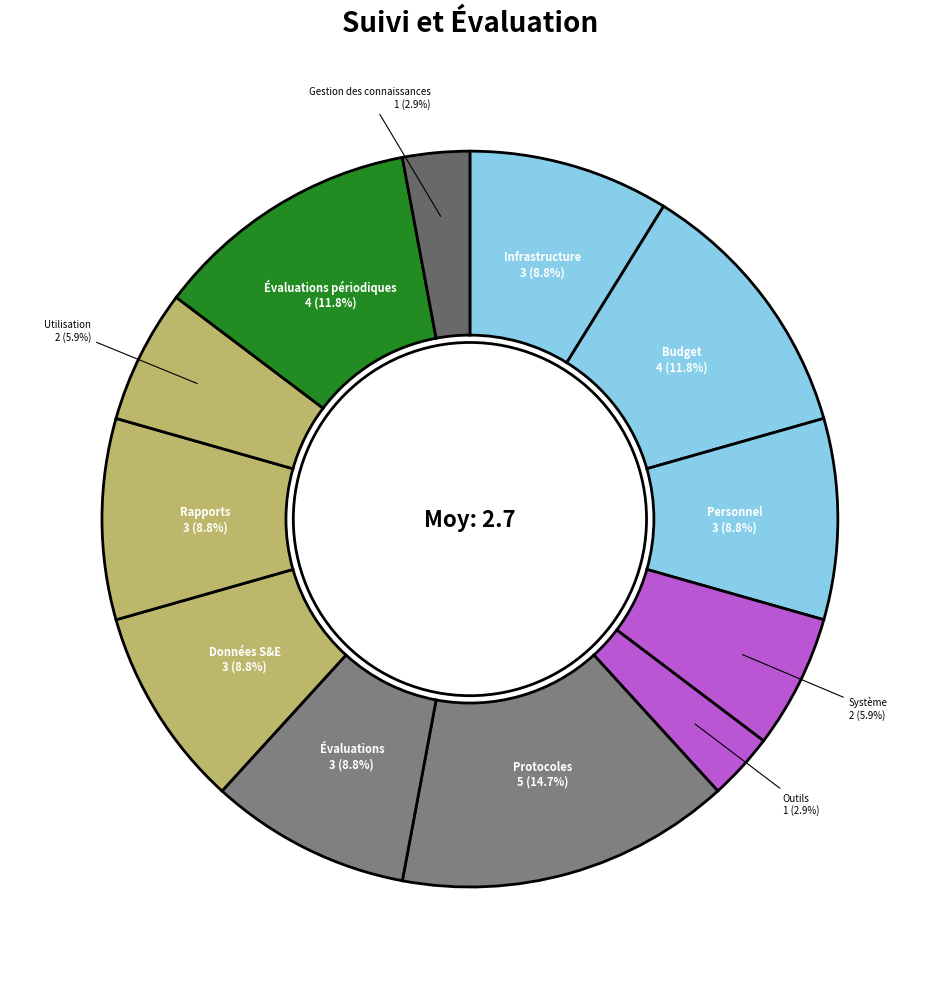

Is there any slice that represents more than half of the pie?

No